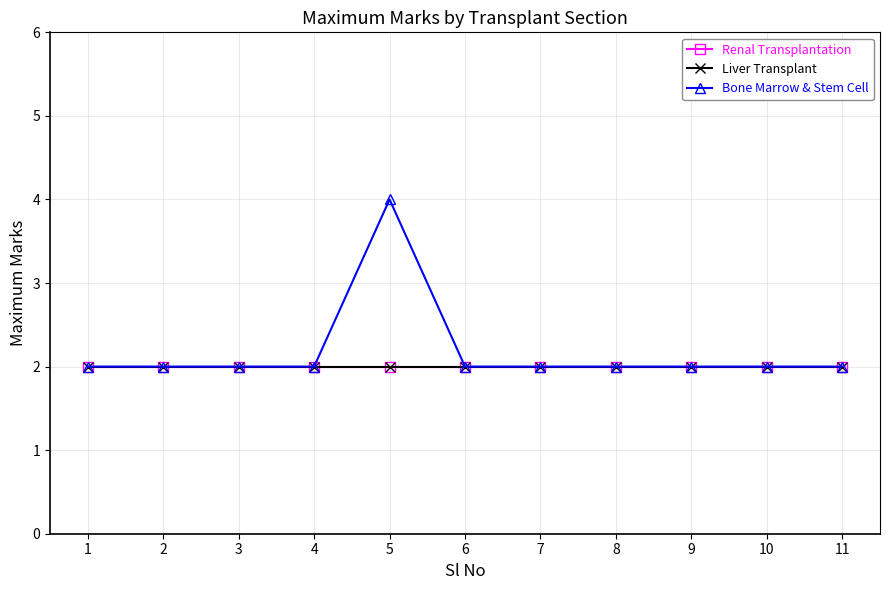

Is it true that Renal Transplantation equals 3 at 2?

False